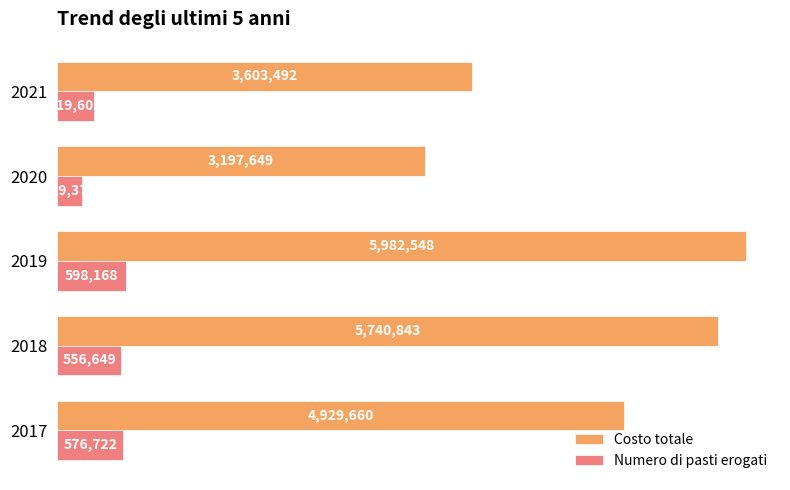

What are all the series names shown in the legend?

Costo totale, Numero di pasti erogati